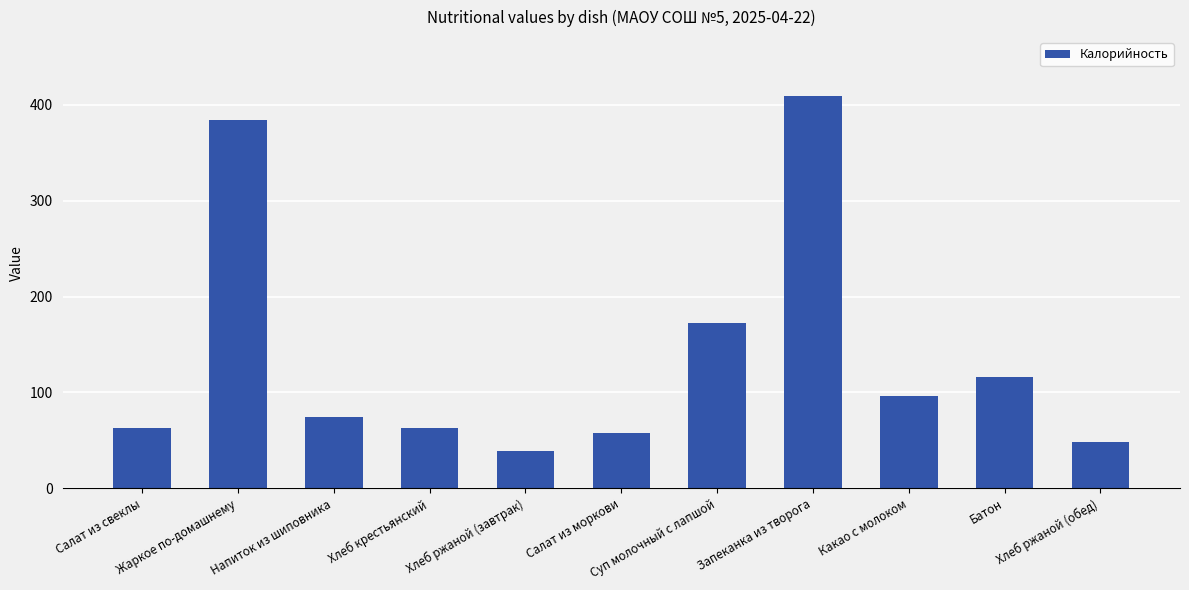

What is the difference between the maximum and minimum values?

370.3